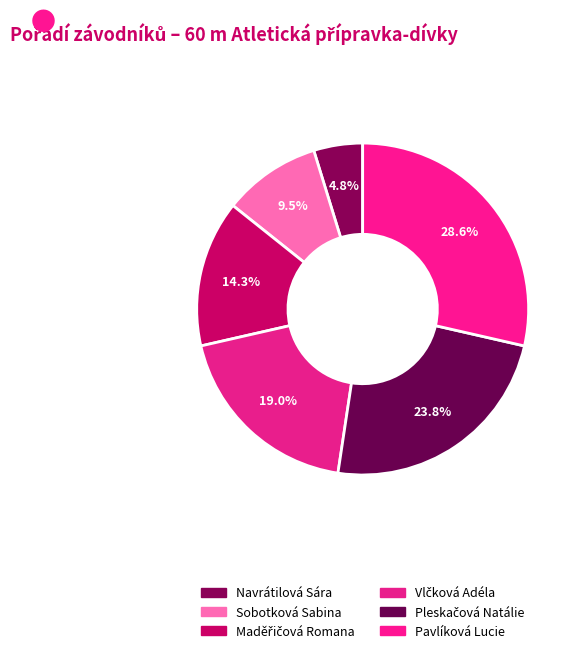

True or false: Vlčková Adéla accounts for 29% of the total.

False